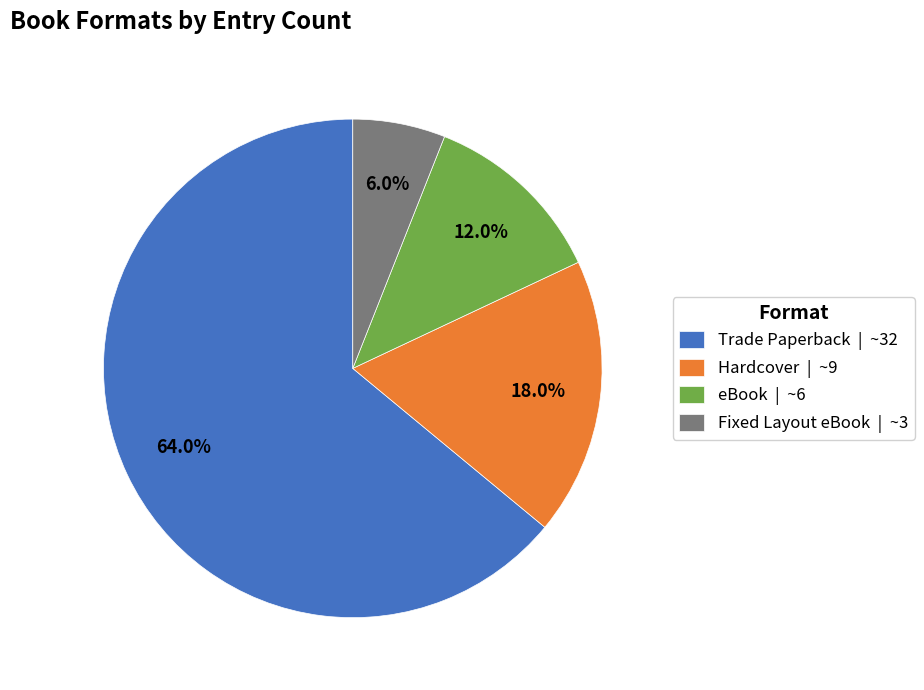

What percentage is NOT represented by eBook?

88.0%